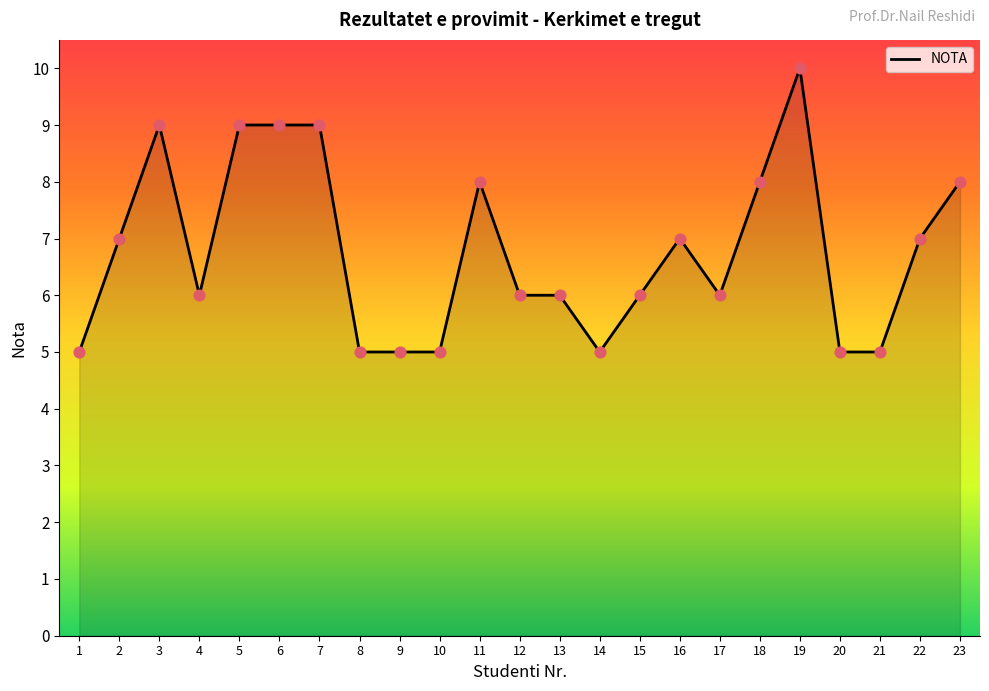

What is the change in value from 1 to 3?

+4